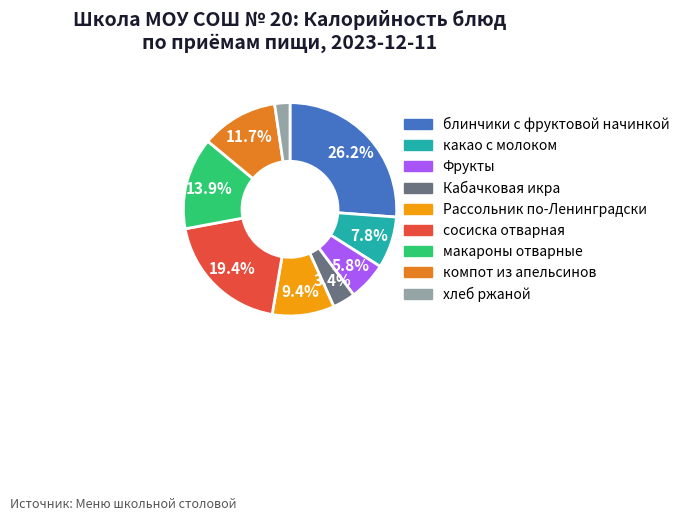

True or false: хлеб ржаной accounts for 2% of the total.

True